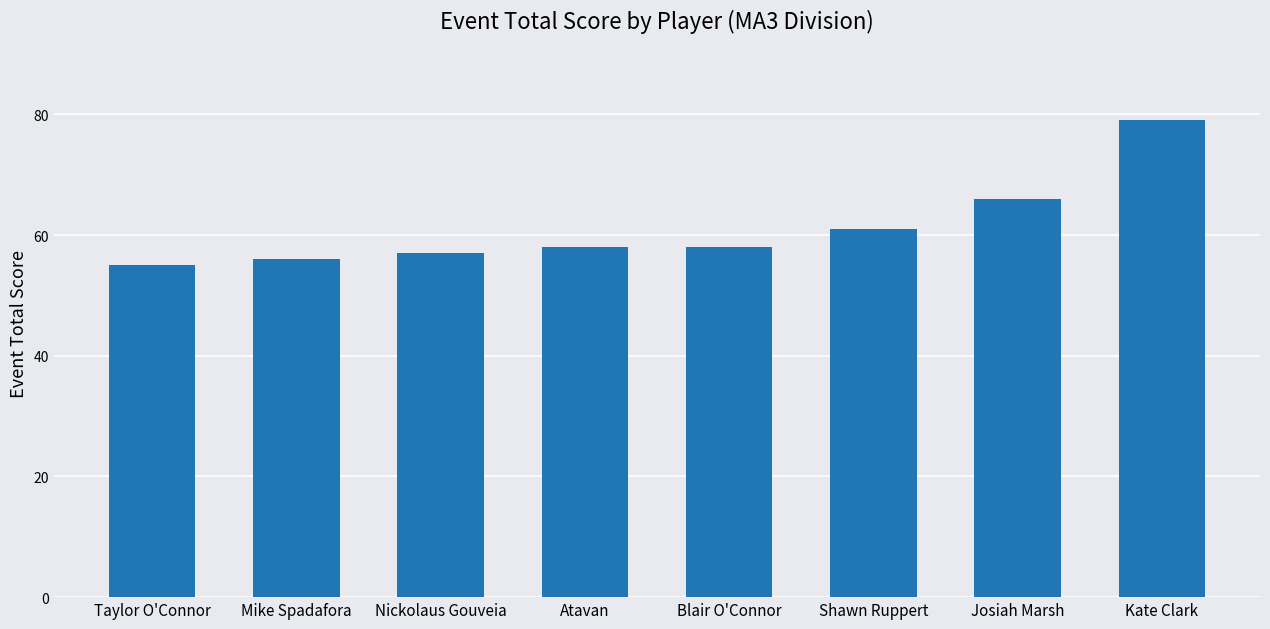

True or false: the data shows 56 at Mike Spadafora.

True